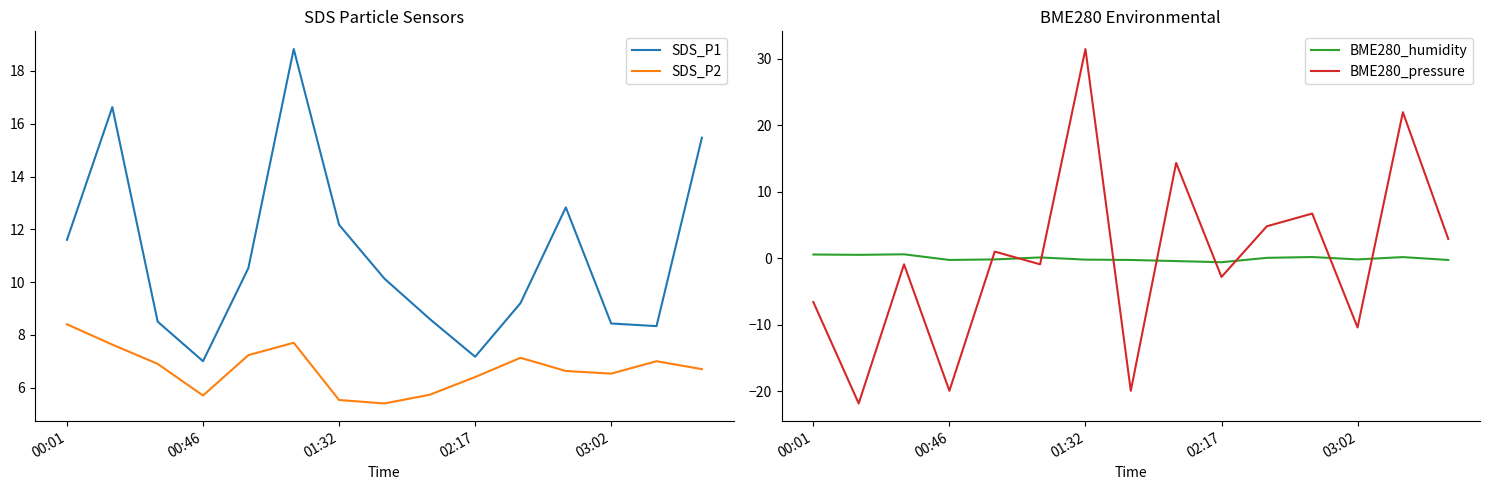

What is the label of the 5th point from the right?

10